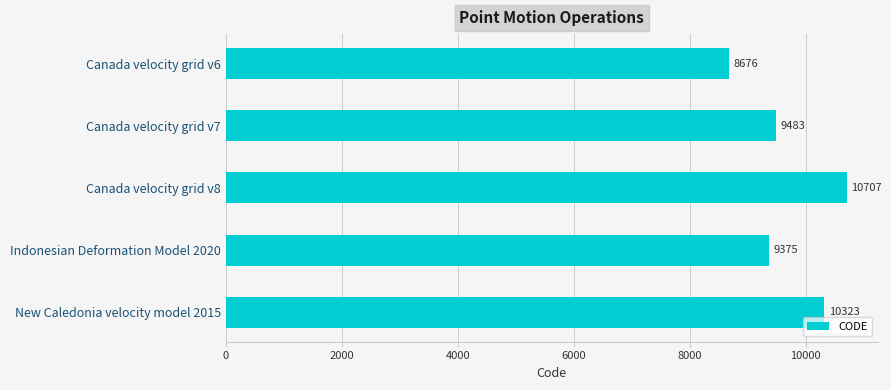

At which category does the chart reach its peak across all series?

Canada velocity grid v8